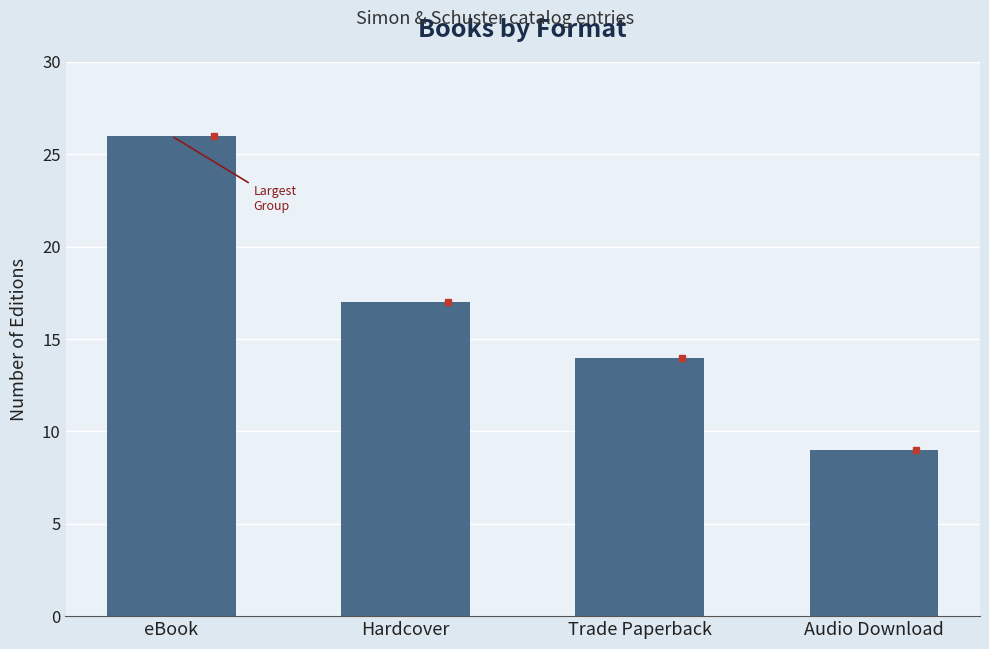

What is the value of the 1st bar from the left?

26